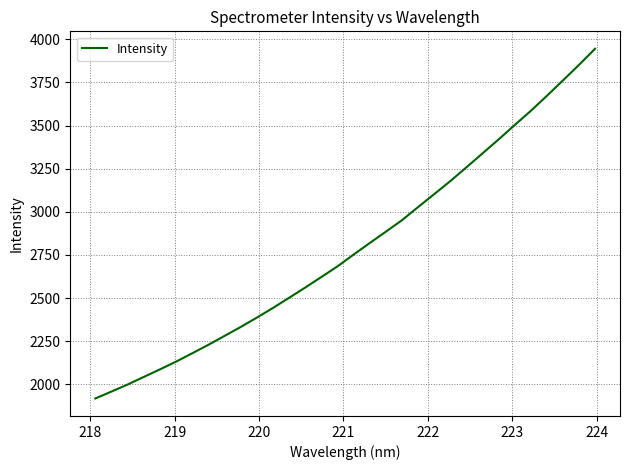

What is the maximum value shown in the chart?

3944.5